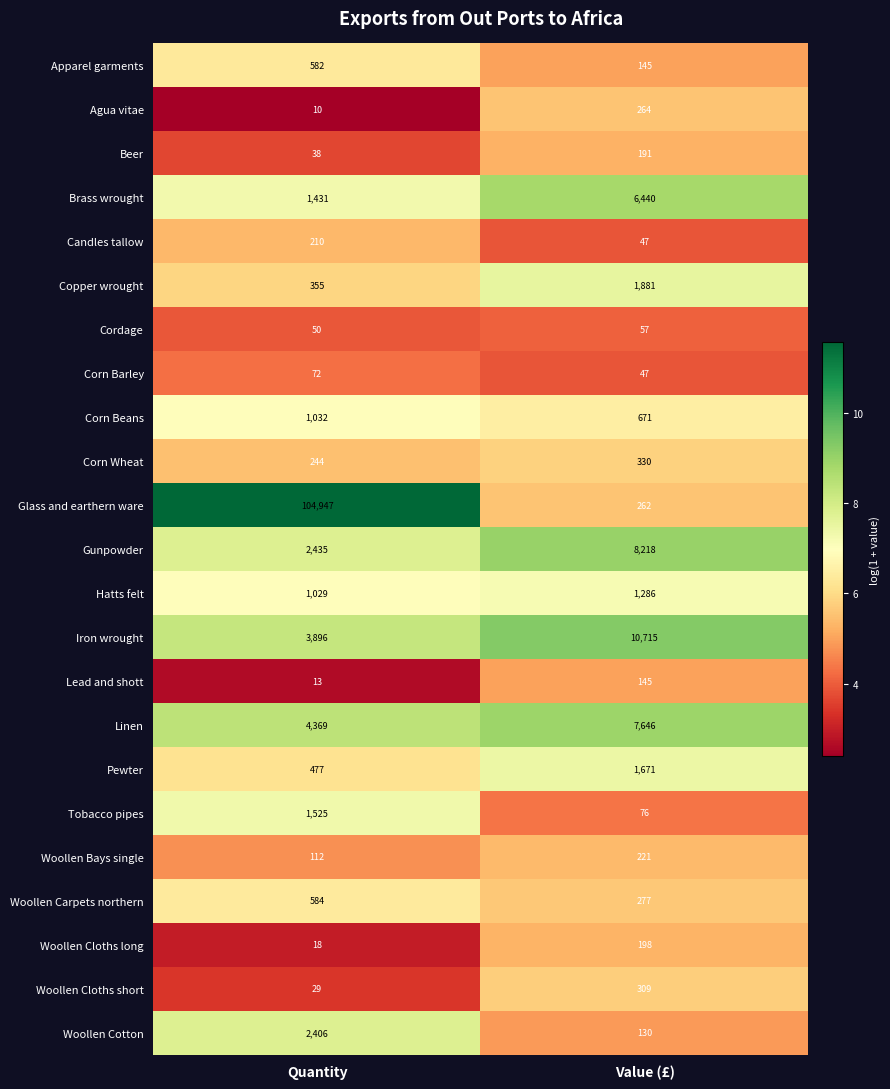

Which series has the largest range (max minus min)?

Glass and earthern ware